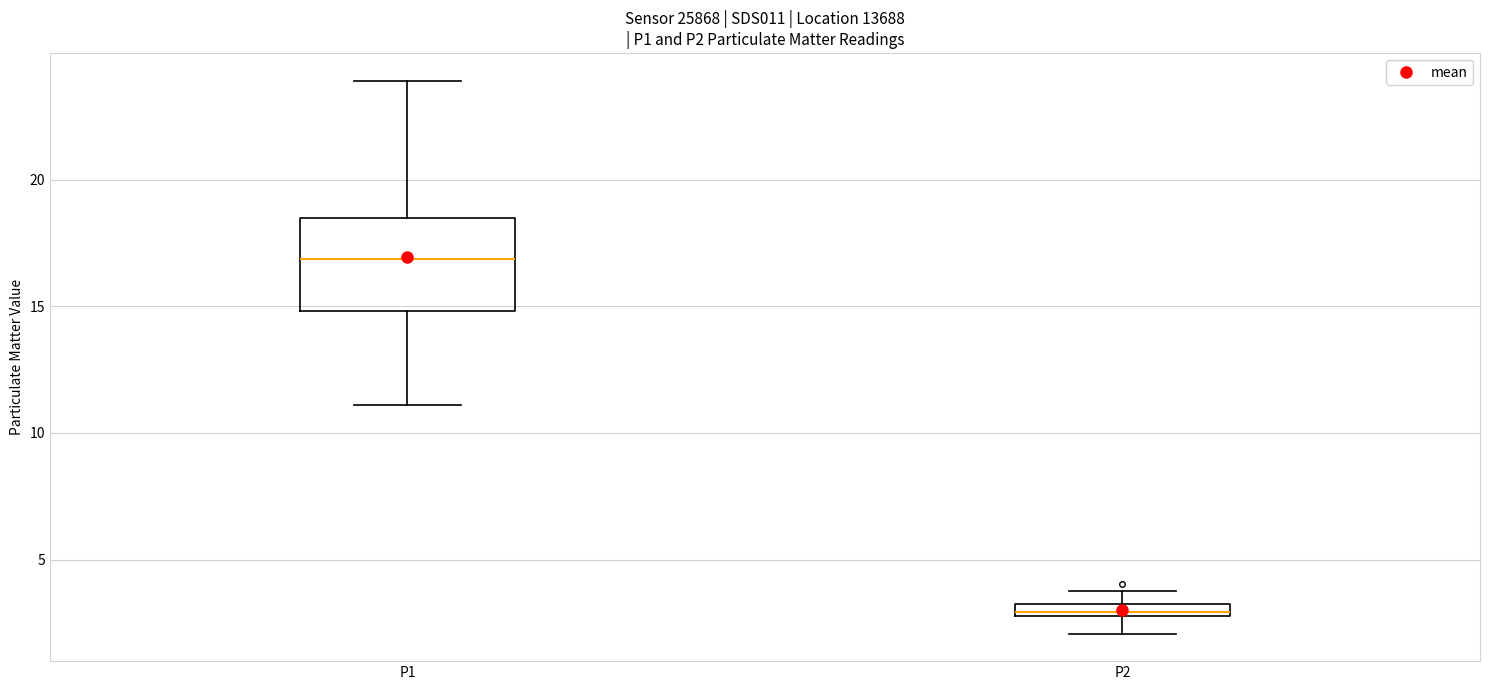

Where is the upper edge of the box for P1 on the y-axis? The values are not printed on the chart, so give them approximately, as read against the axis.

18.5